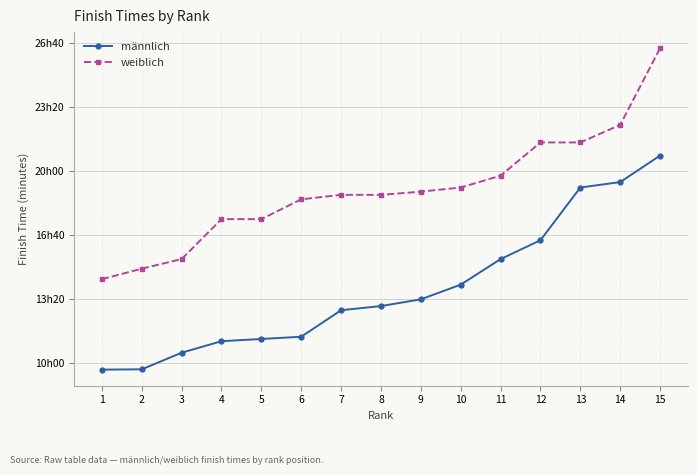

What is the difference between the männlich values at 2 and 12?

404